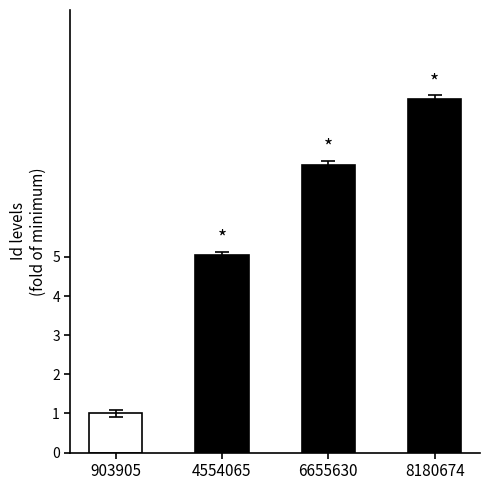

How many values are below 7?

2